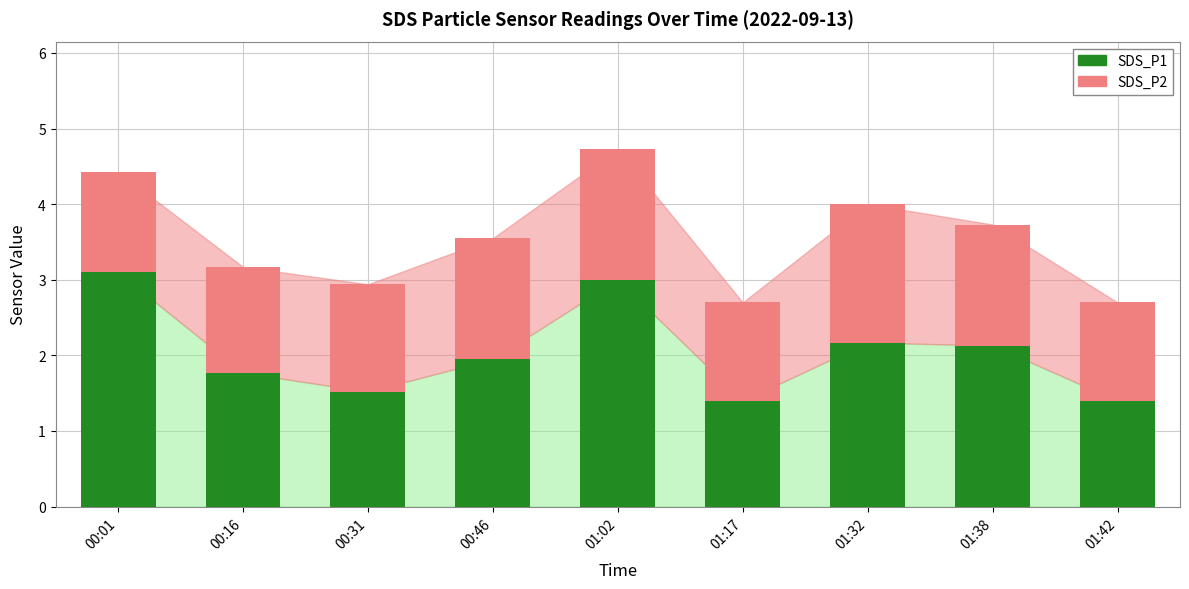

What is the total value across all series at 01:17?

2.7